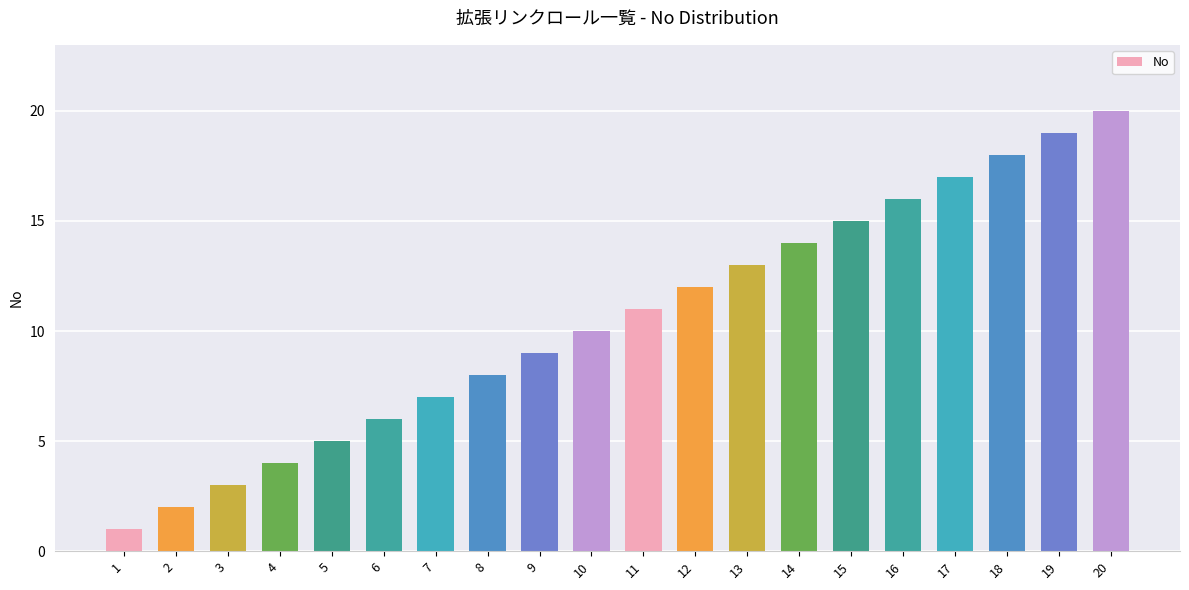

At which category does the chart reach its minimum across all series?

1